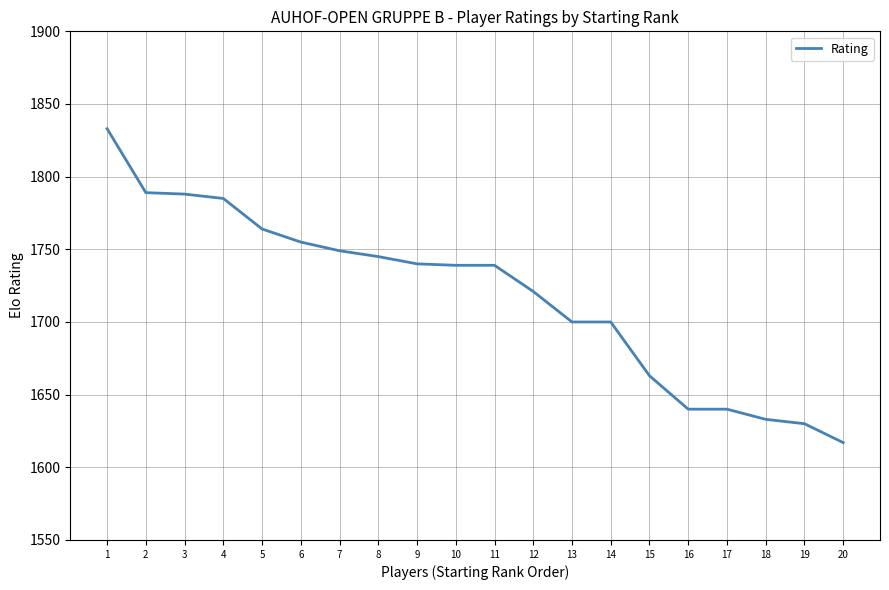

Between 12 and 18, which is larger?

12